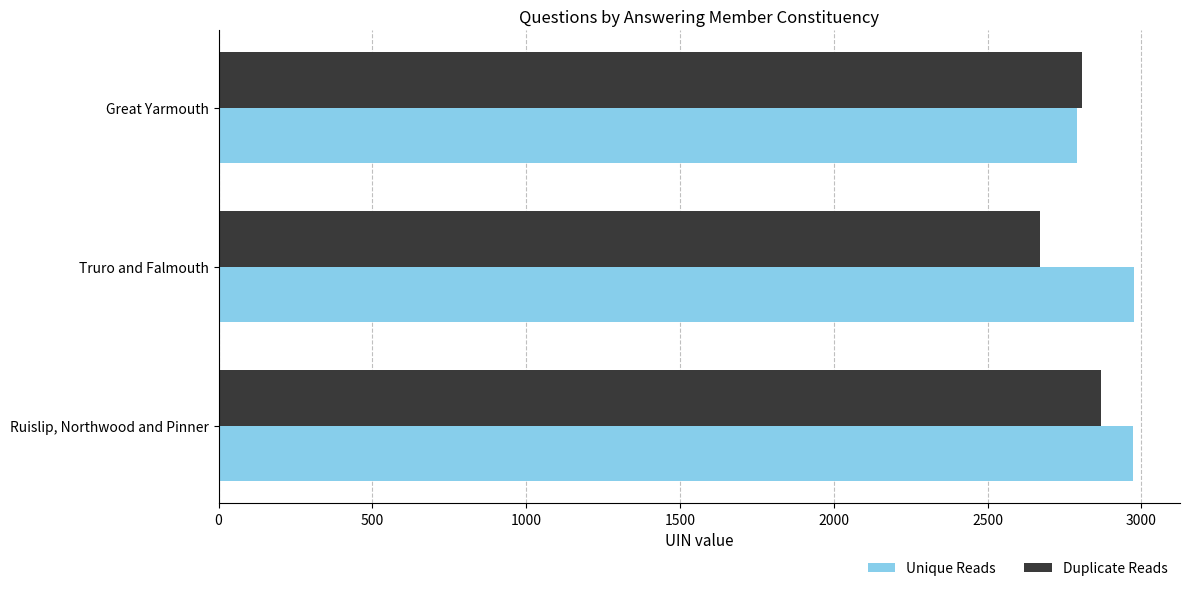

What is the difference between the highest and lowest values at Truro and Falmouth?

305